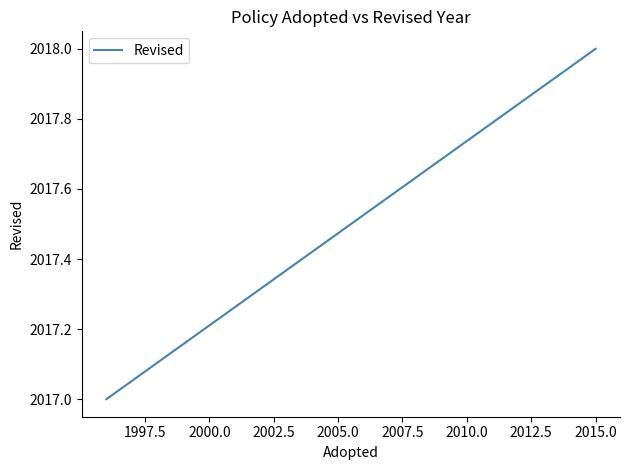

True or false: the data shows 684 at 1995.0.

False